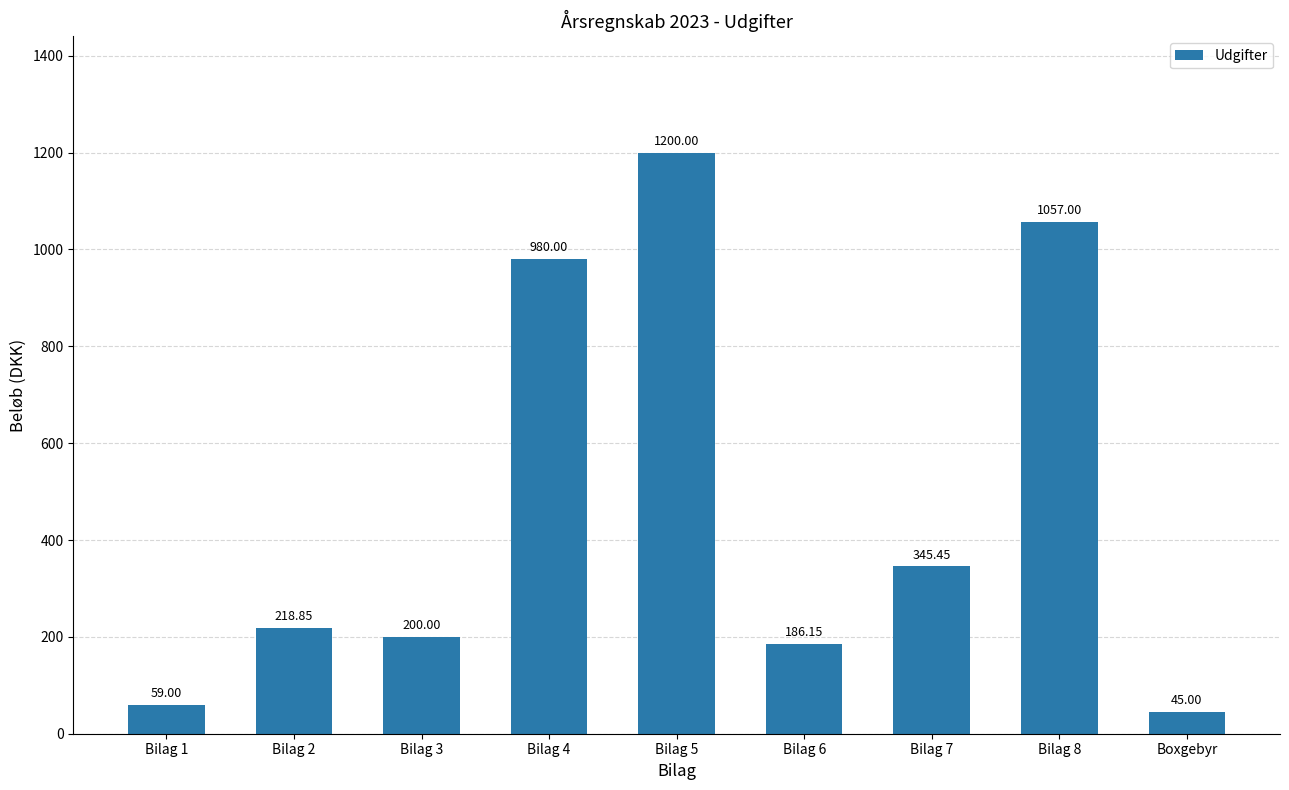

What is the value of the 4th bar from the left?

980.0